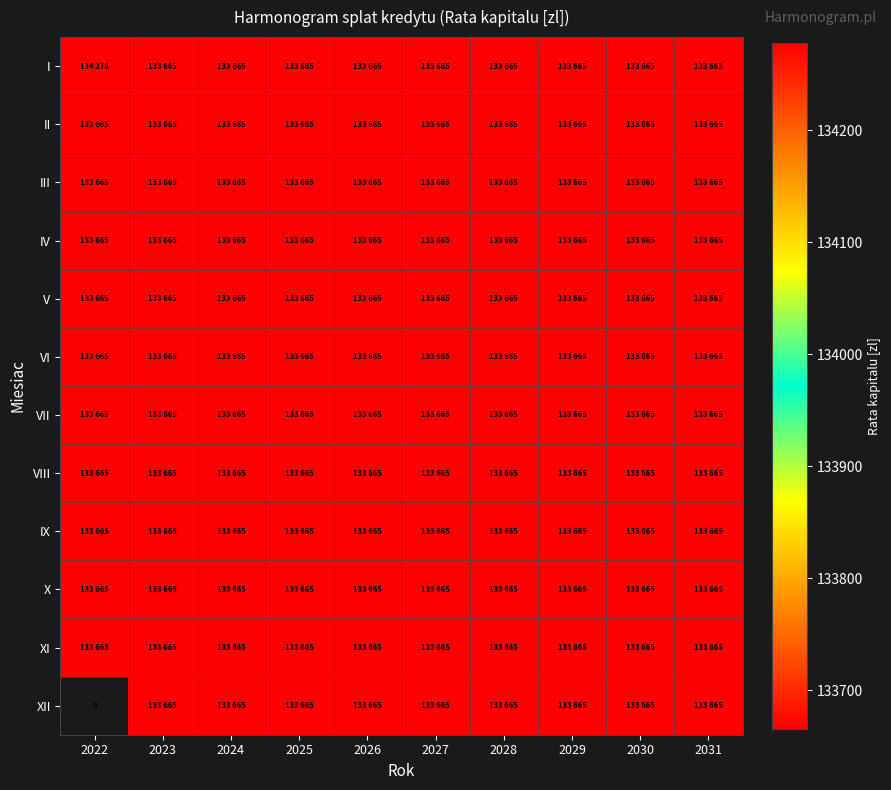

The V series shows 66285.6 at 2028. True or false?

False